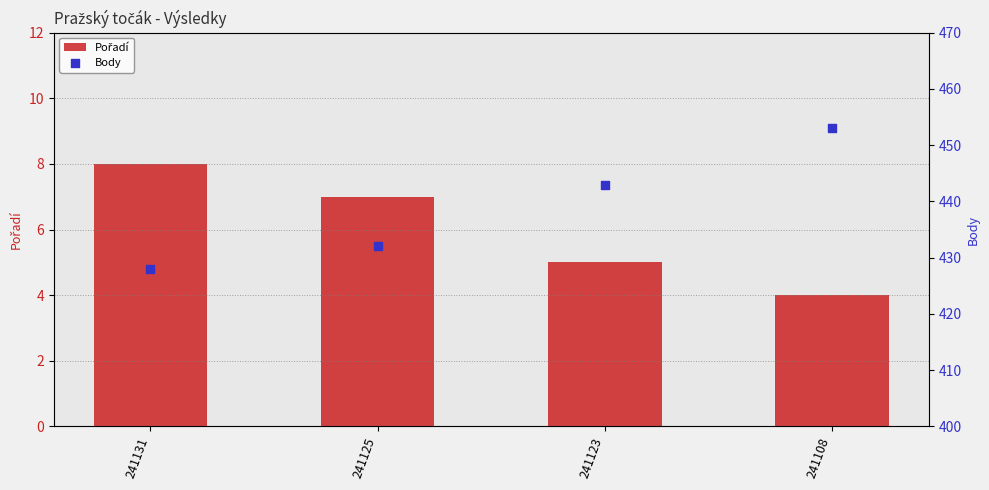

Which series contains the highest Y value?

Body